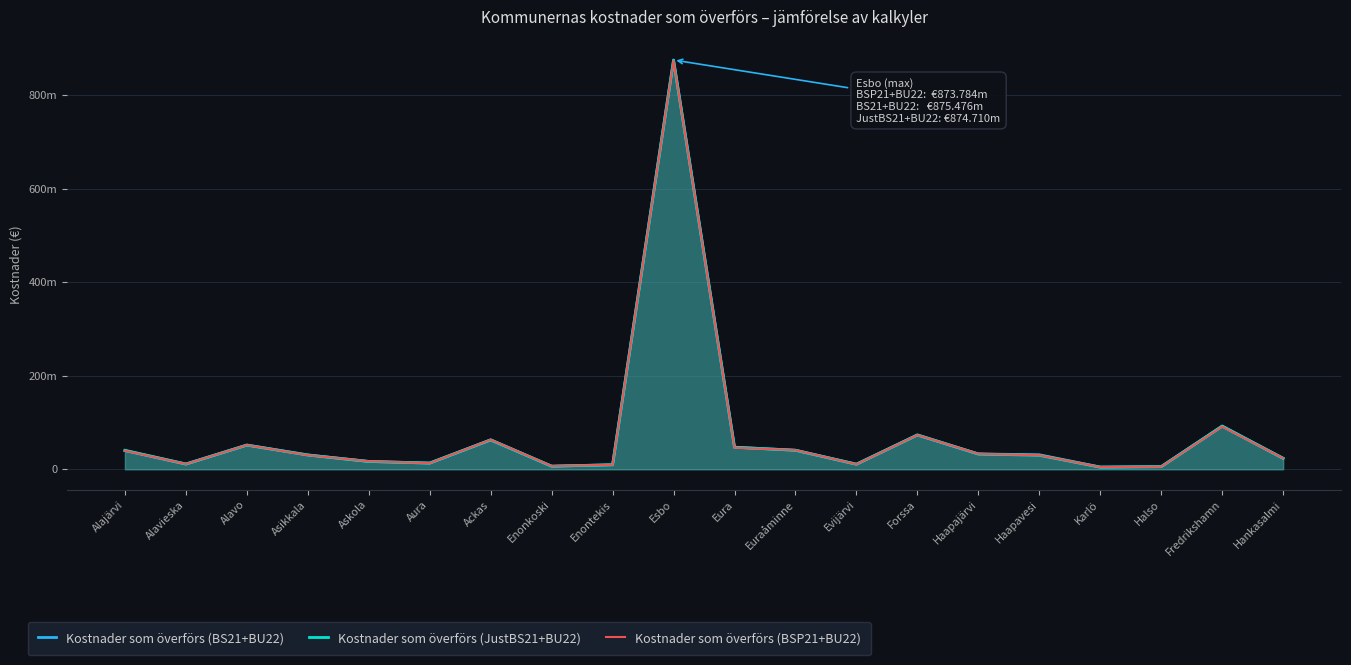

How many series are shown in this chart?

3